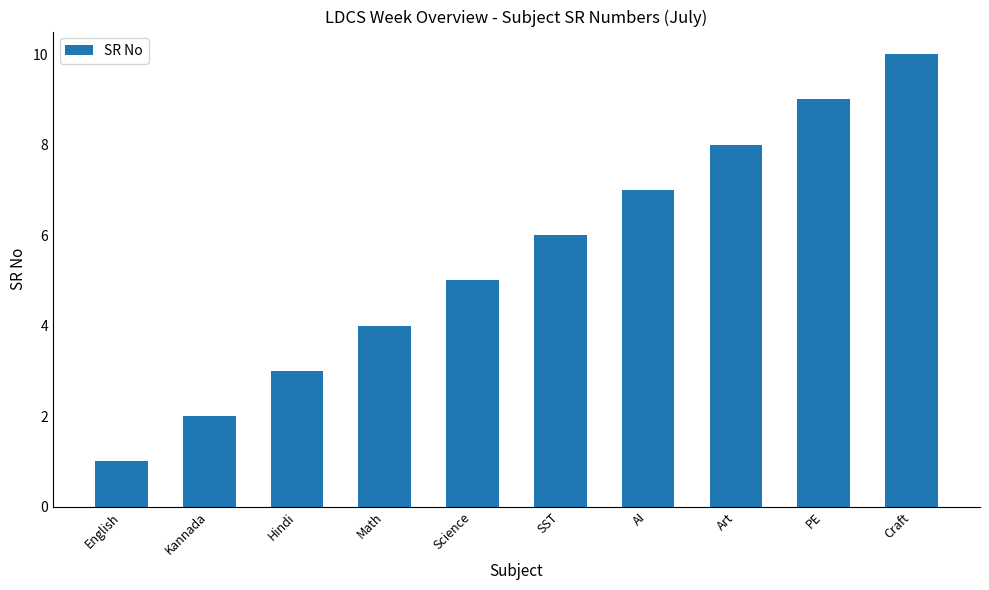

What is the change in value from Kannada to PE?

+7